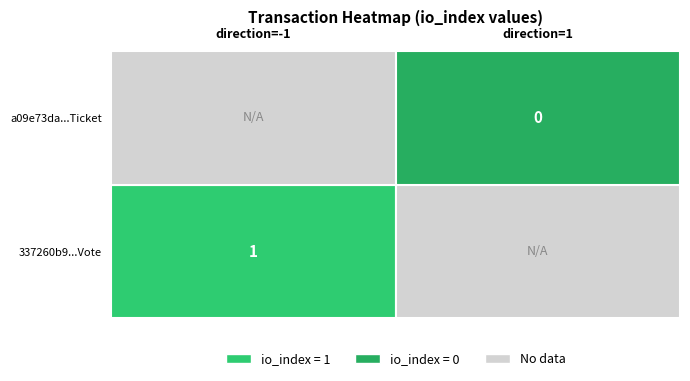

Is it true that a09e73da6811dd796c78deacaec88cbf618abb1 equals 0 at io_index?

True